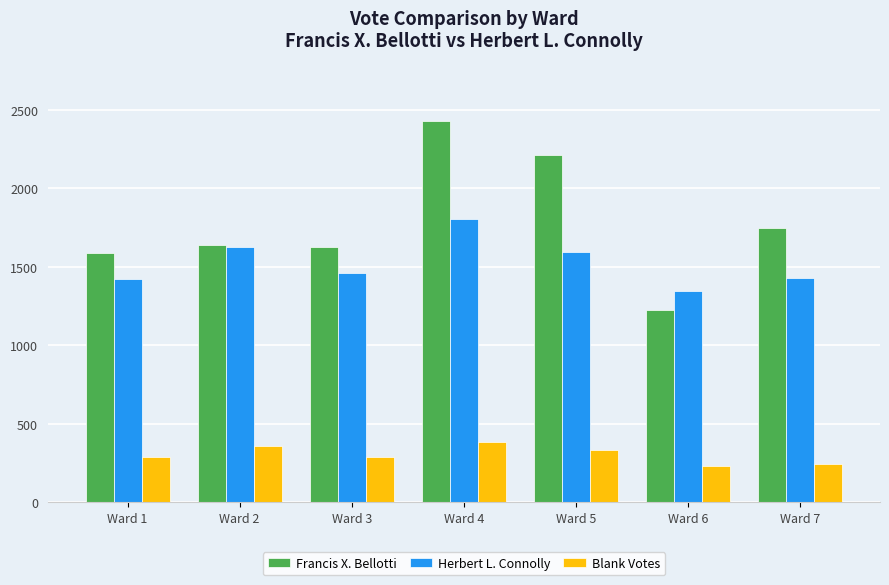

What is the difference between the Blank Votes values at Ward 7 and Ward 3?

47